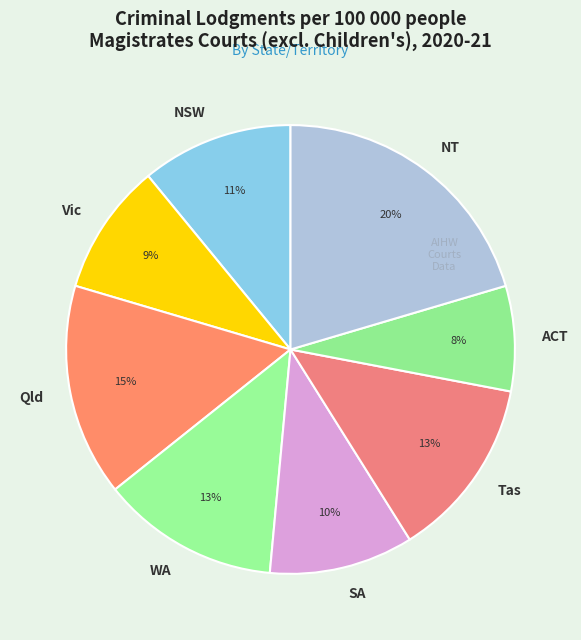

Which has a higher value, NT or Tas?

NT